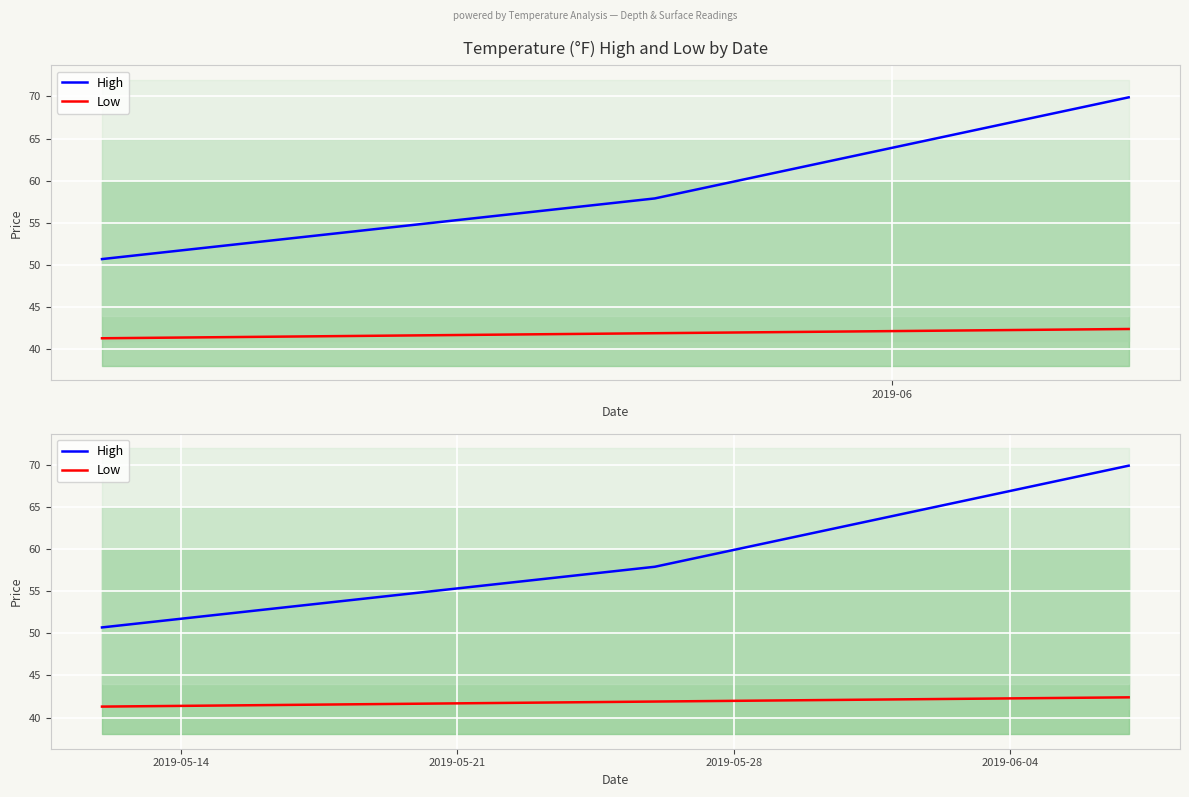

What are all the series names shown in the legend?

High, Low